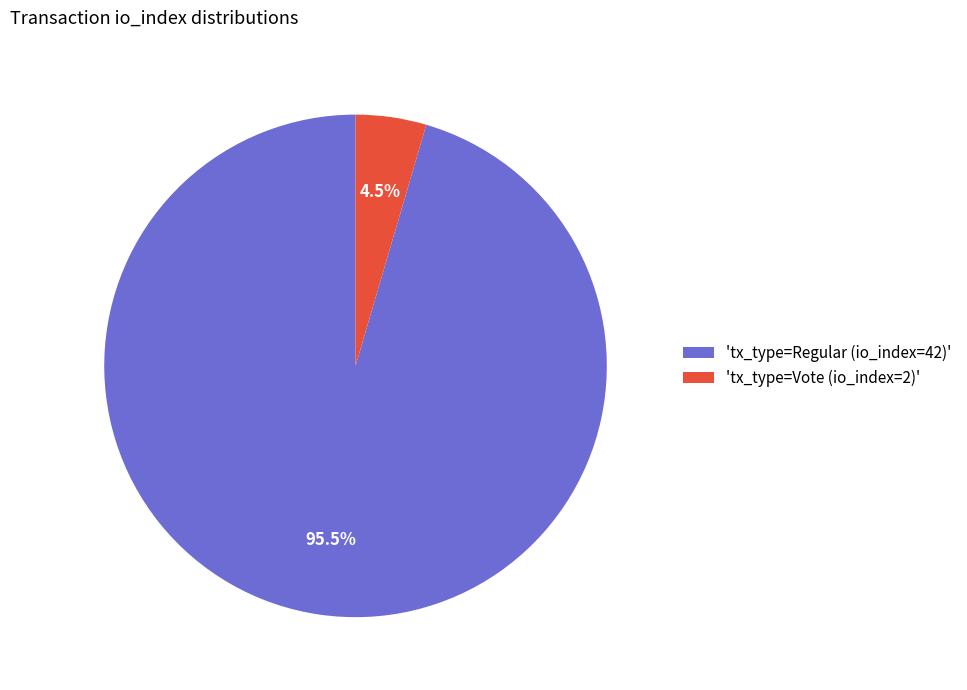

What is the total percentage of 'tx_type=Vote (io_index=2)' and 'tx_type=Regular (io_index=42)'?

100.0%